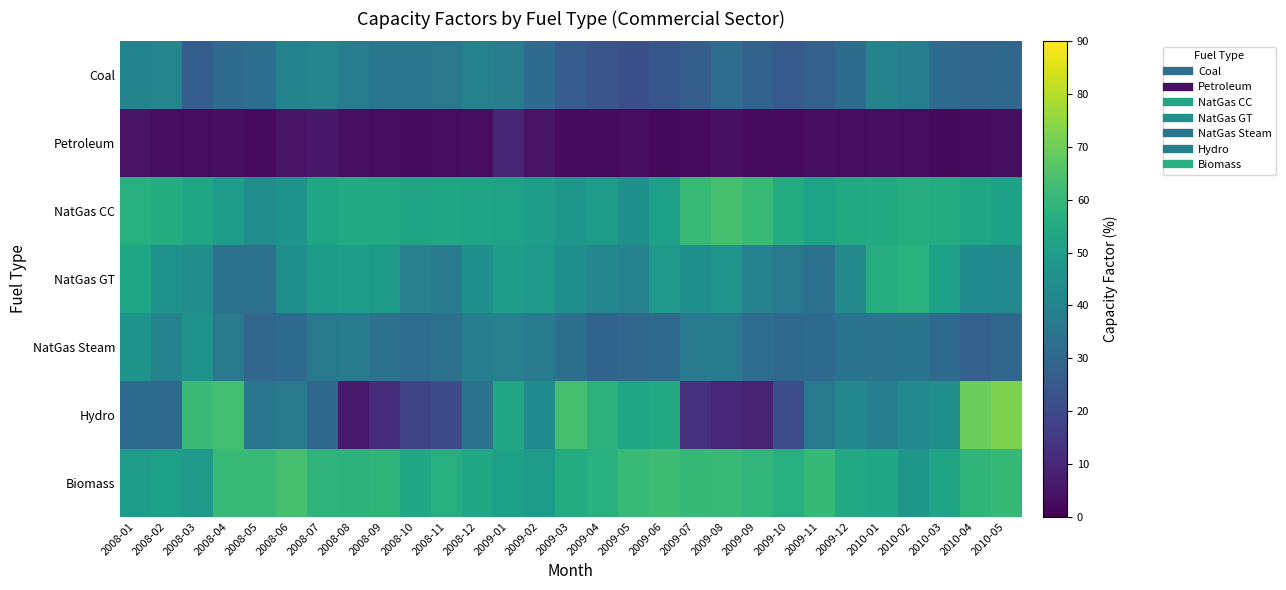

Which label corresponds to the smallest value in the chart?

2009-06